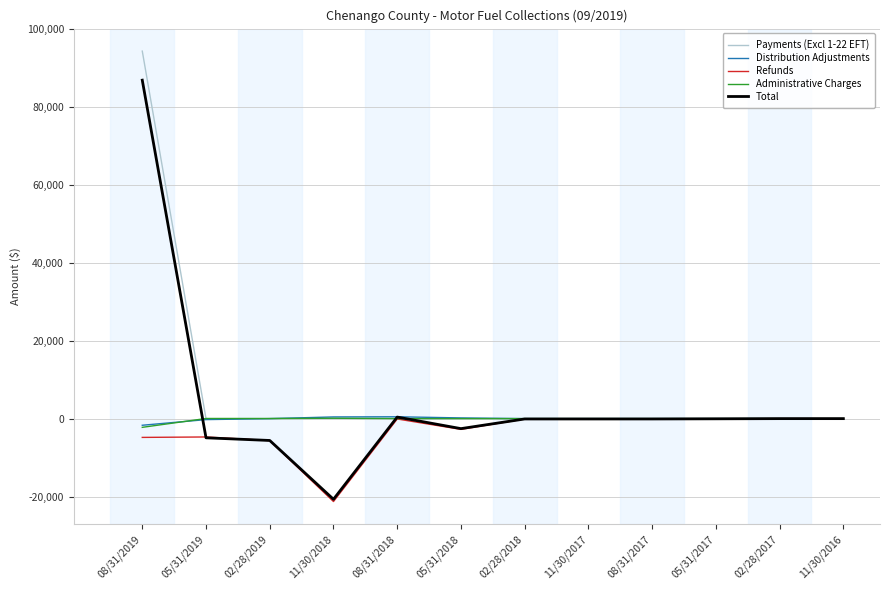

True or false: Refunds has a value of -2758.6 at 05/31/2018.

True